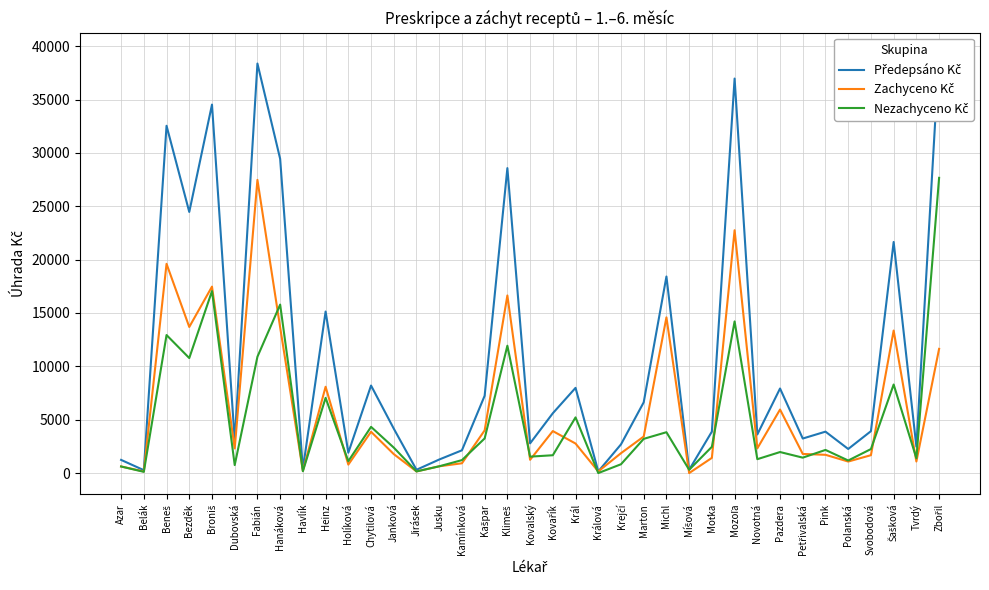

List the labels in order of Předepsáno Kč value, largest first.

Zbořil, Fabián, Mozoľa, Broniš, Beneš, Hanáková, Klimeš, Bezděk, Šašková, Michl, Heinz, Chytilová, Král, Pazdera, Kašpar, Marton, Kovařík, Janková, Svobodová, Moťka, Pink, Novotná, Petřivalská, Dubovská, Kovalský, Krejčí, Tvrdý, Polanská, Kamínková, Holíková, Jusku, Azar, Havlík, Jirásek, Míšová, Belák, Králová